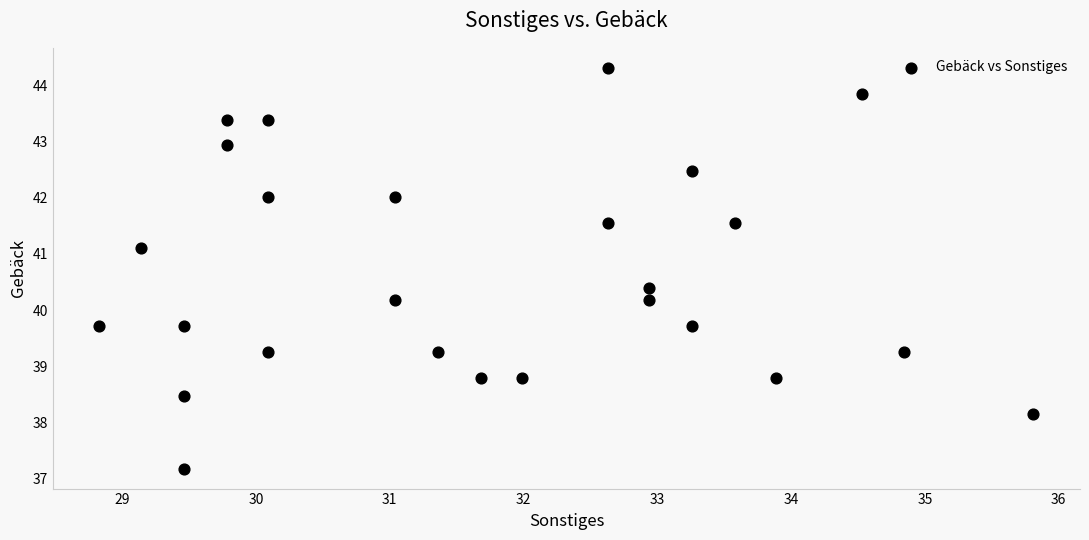

What is the range of X values (max minus min)?

7.0